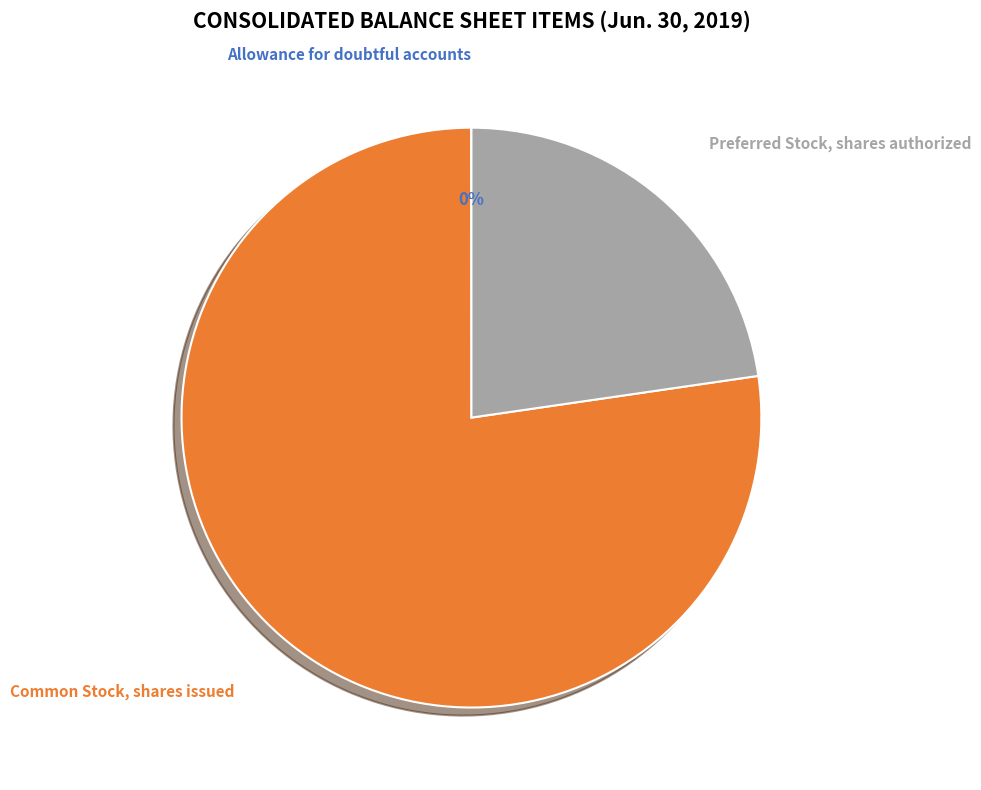

Does Common Stock, shares issued represent more than half of the total?

Yes